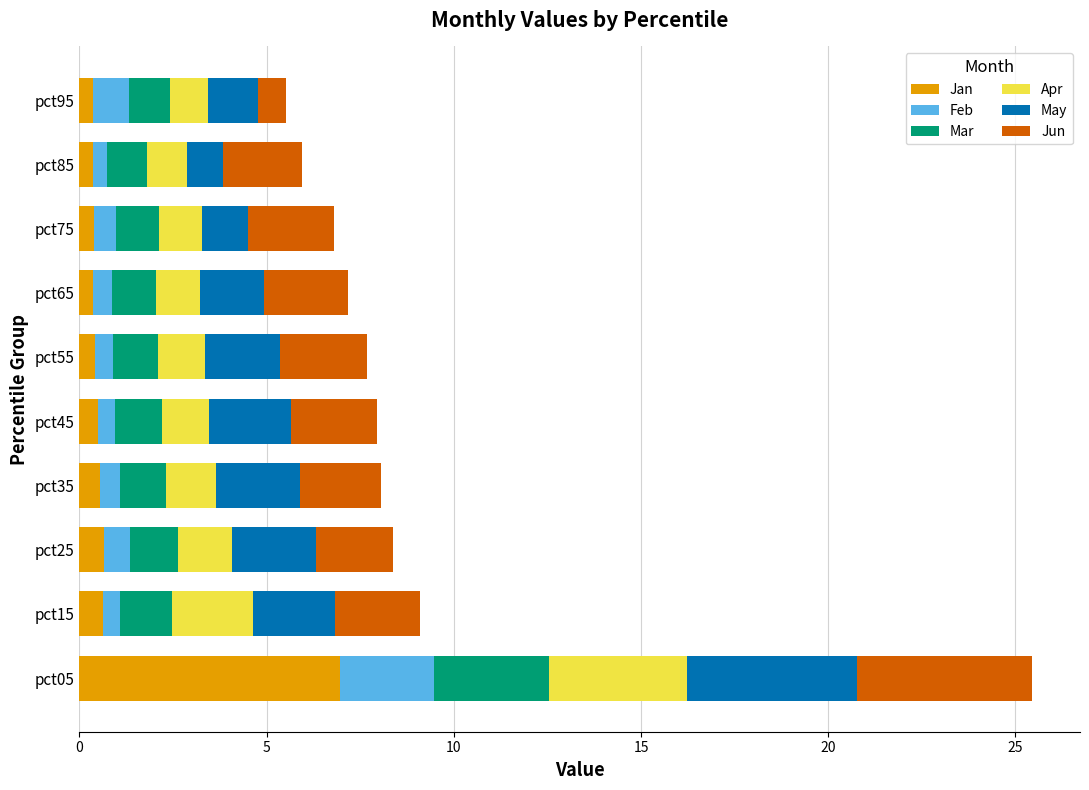

At which category is the sum across all series the highest?

pct05